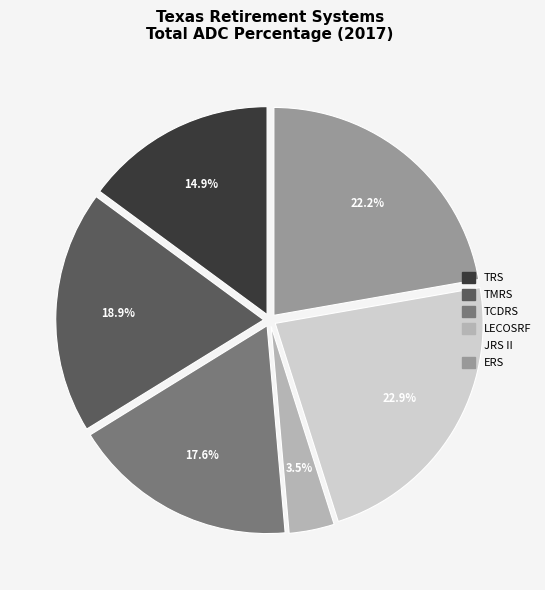

Does TMRS account for over 50% of the chart?

No